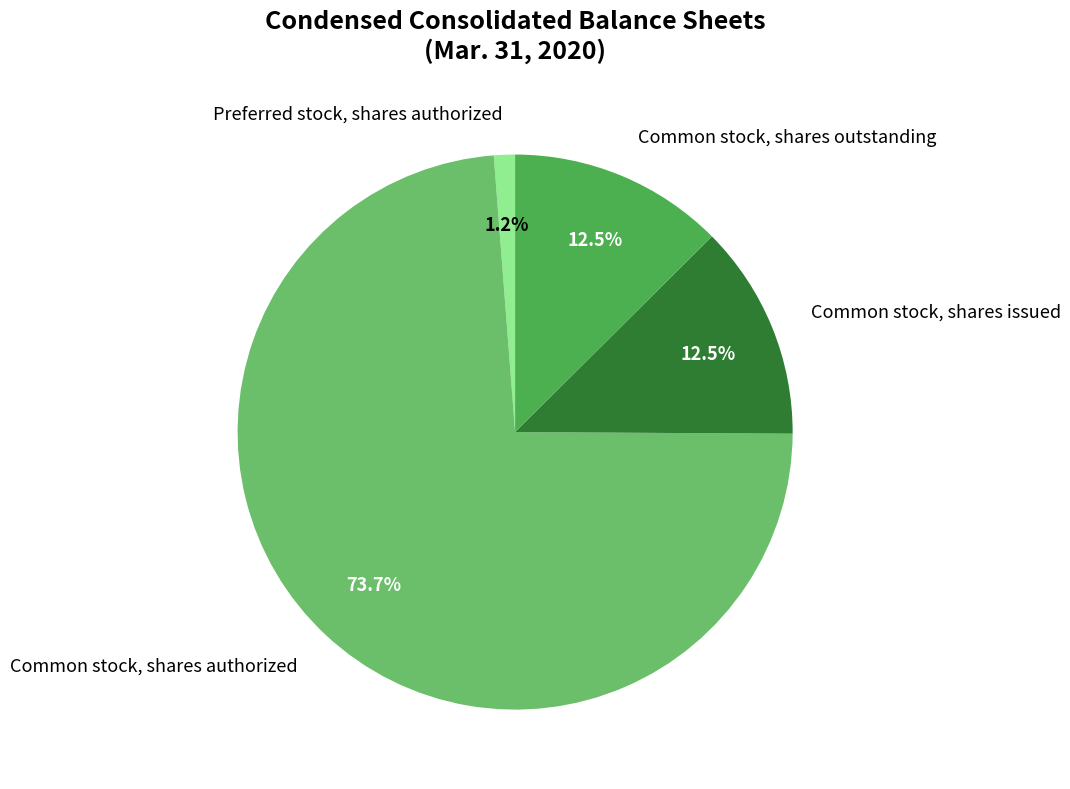

Is there any slice that represents more than half of the pie?

Yes